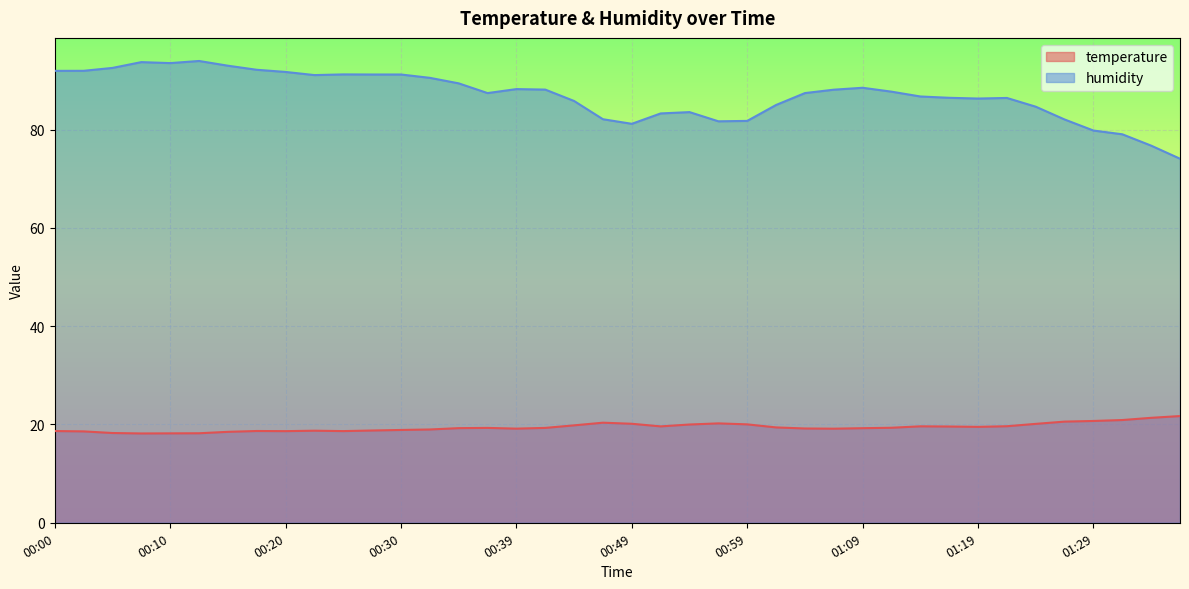

What is the difference between the highest and lowest values at 01:12?

68.4